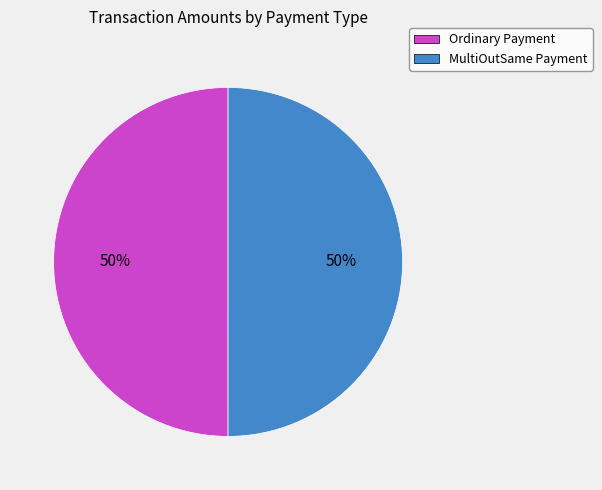

The MultiOutSame Payment slice represents 50% of the pie. True or false?

True